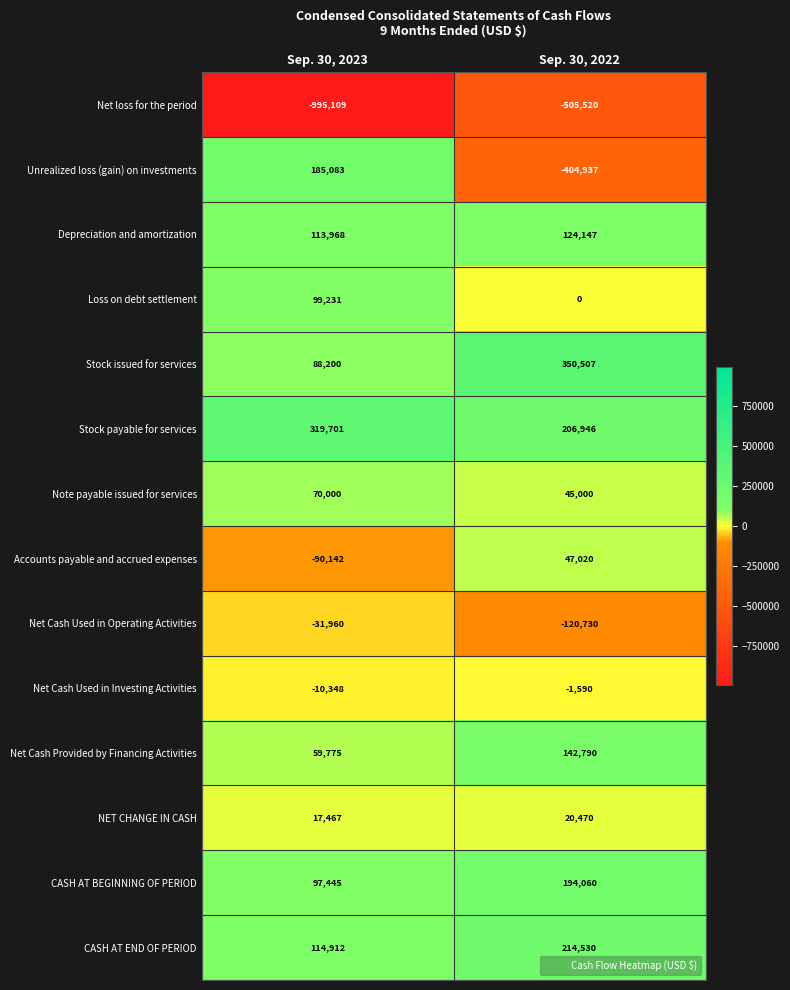

What is the difference between the maximum and minimum values in the Accounts payable and accrued expenses series?

137162